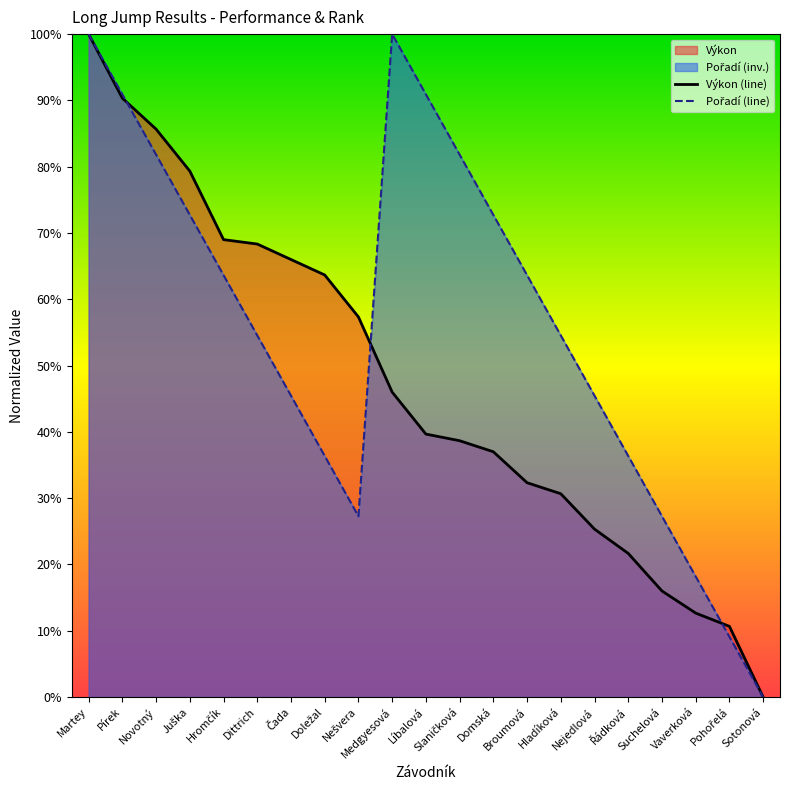

At how many categories does at least one series exceed 0?

20